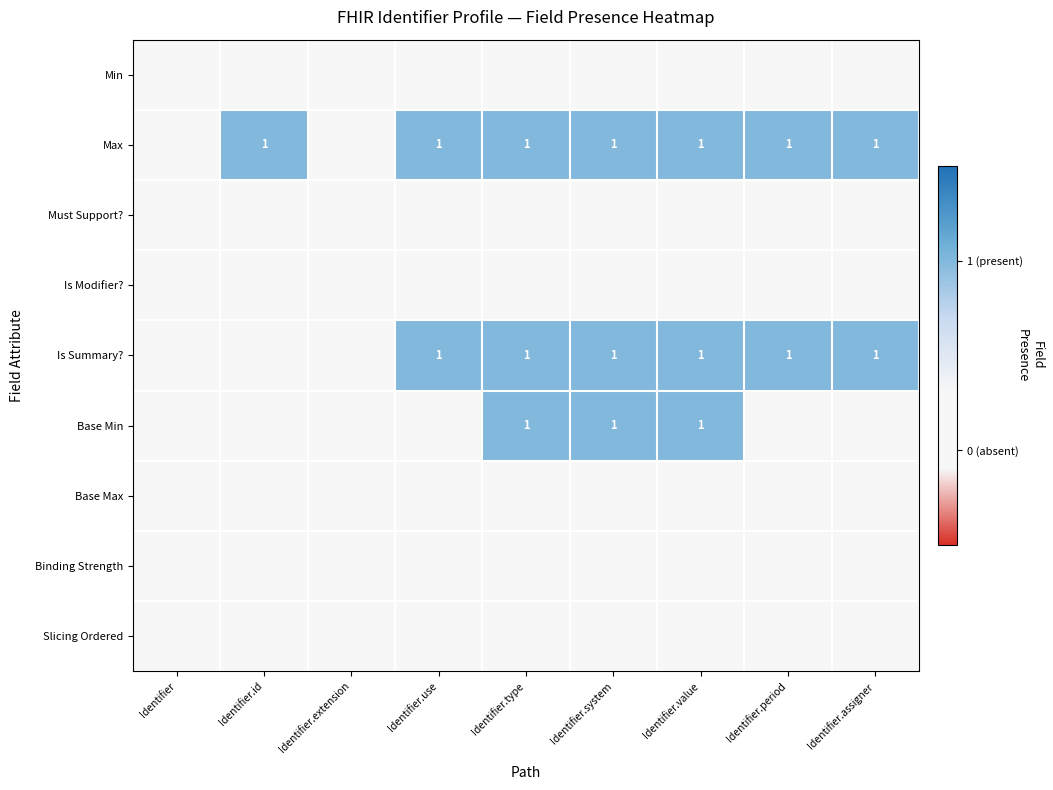

Which label corresponds to the largest value in the chart?

Identifier.id